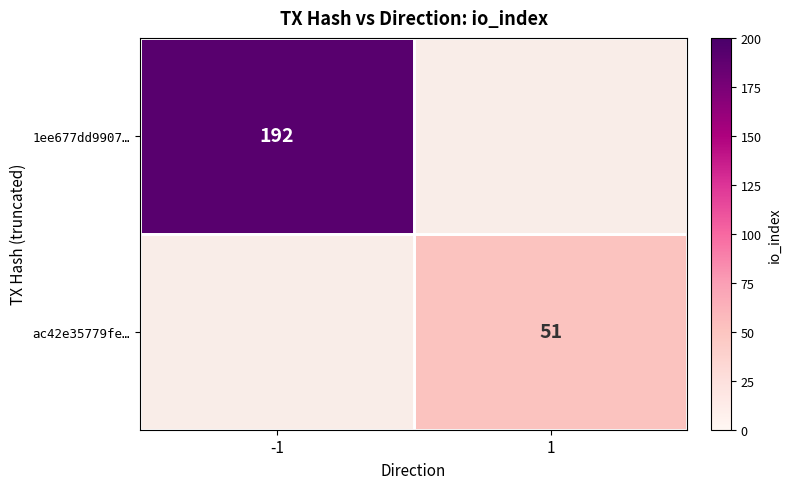

Which category has the lowest value across all series?

1